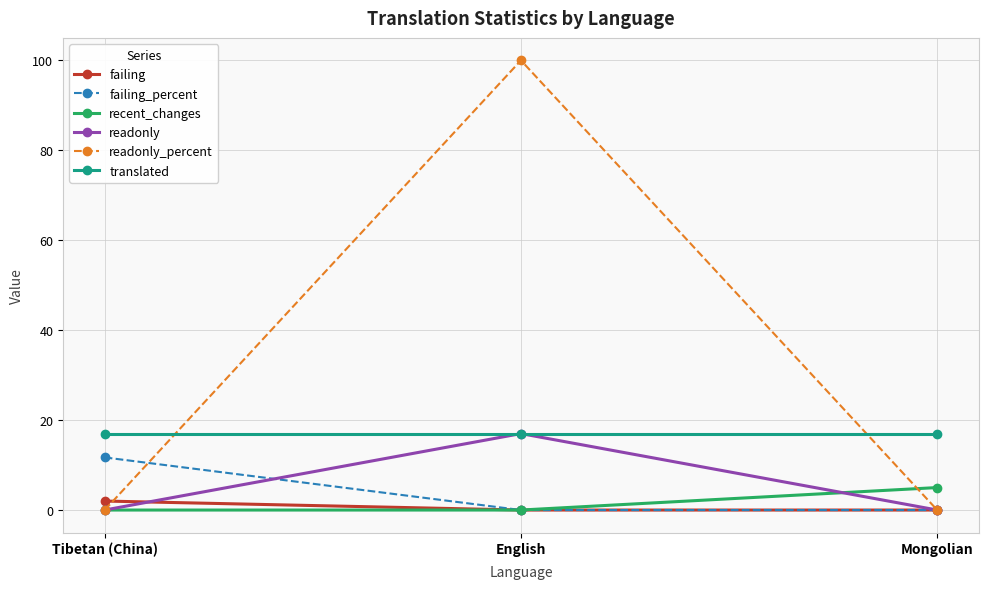

What is the maximum value for failing_percent?

11.7